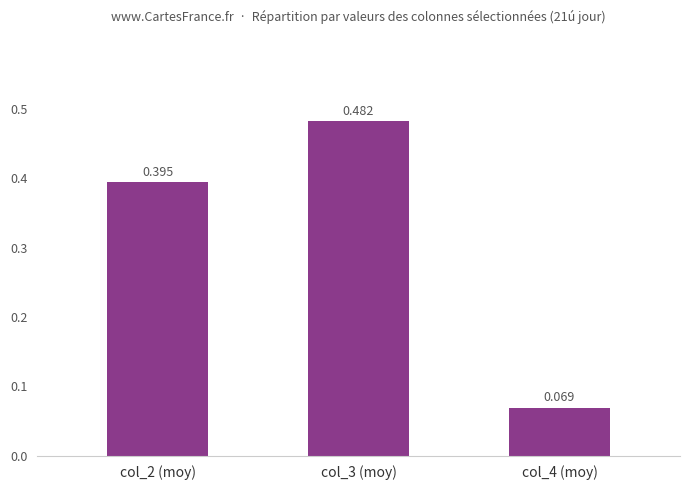

How many distinct data groups are displayed?

1